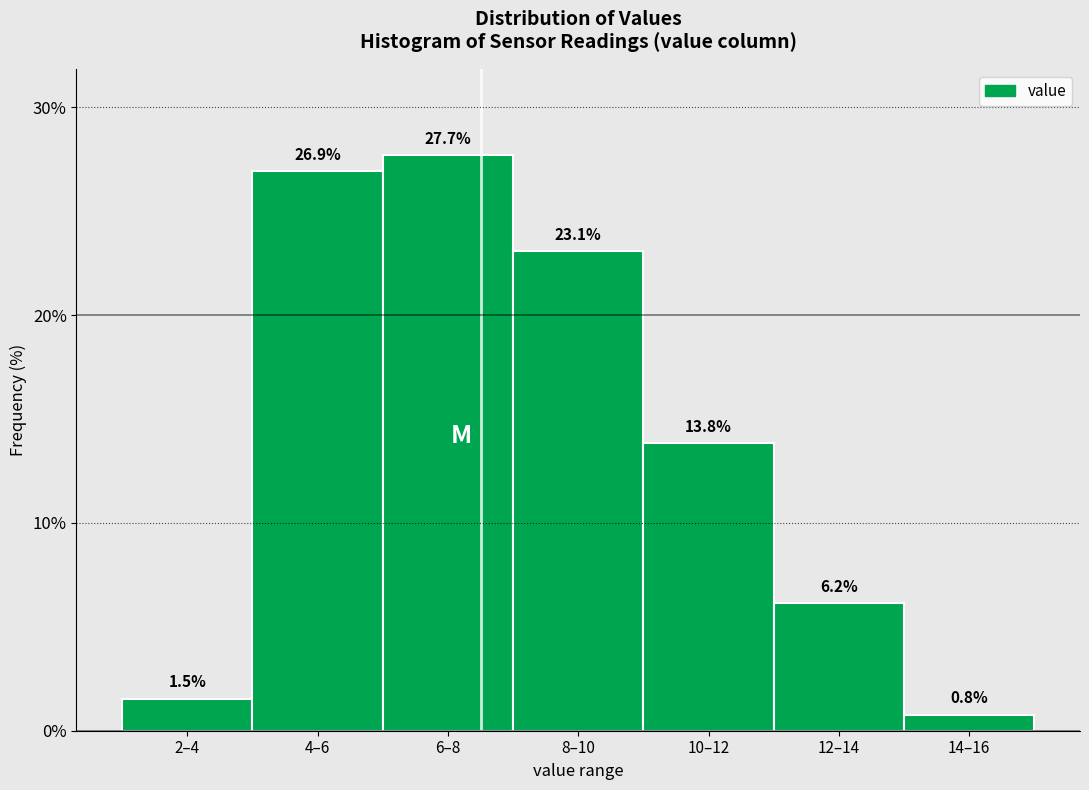

Reading left to right, list all the values displayed in this chart.

1.5	26.9	27.7	23.1	13.8	6.2	0.8